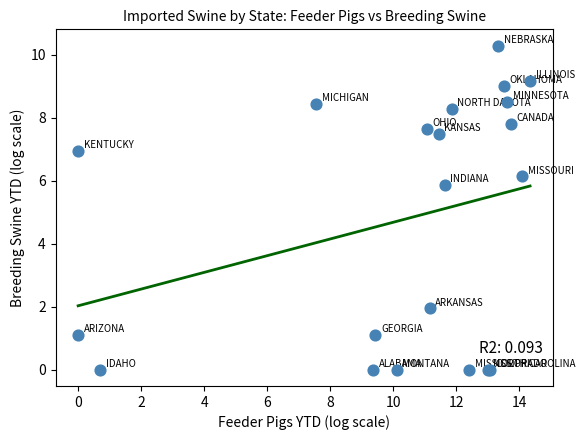

What Y value in the scatter plot is closest to 5?

5.9